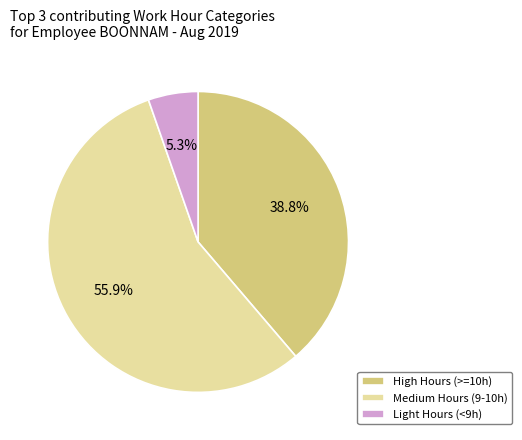

Rank the categories by value from lowest to highest.

Light Hours (<9h), High Hours (>=10h), Medium Hours (9-10h)